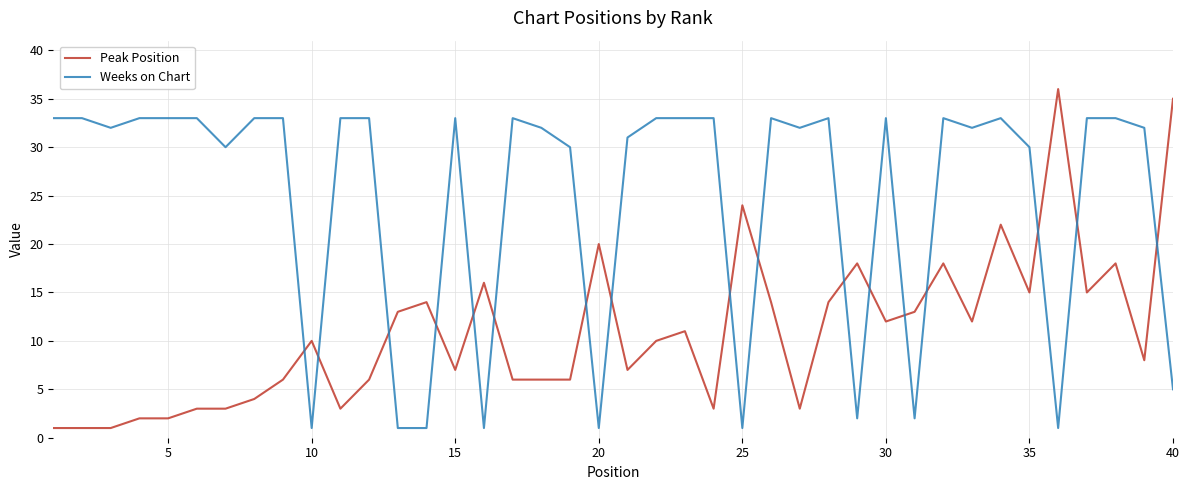

How many distinct data groups are displayed?

2